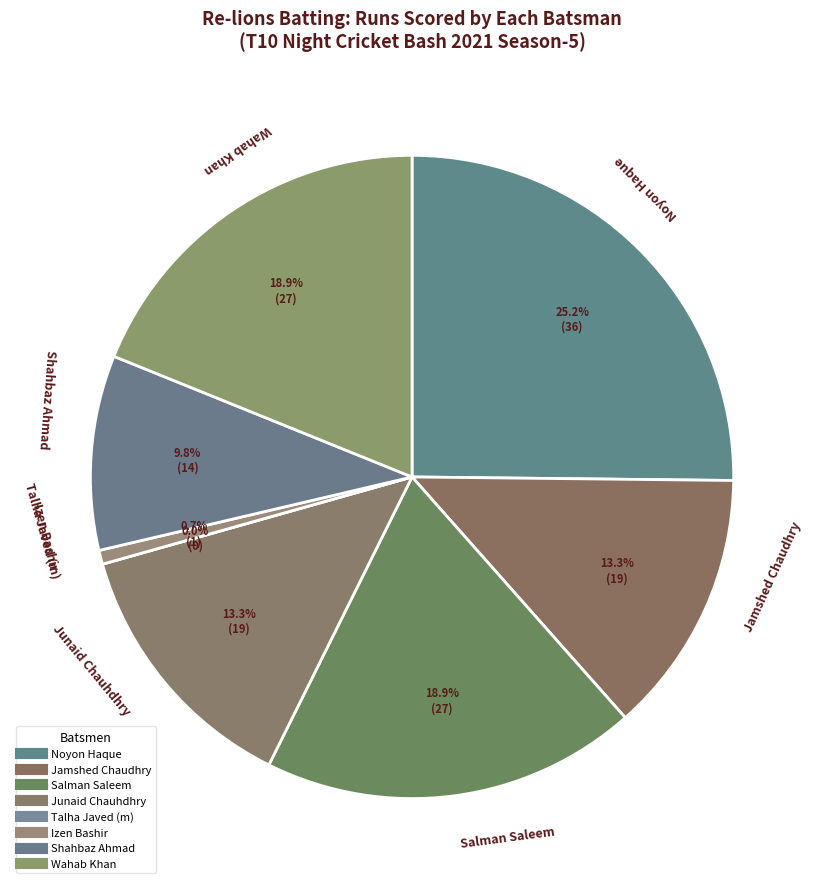

Rank the categories by value from highest to lowest.

Noyon Haque, Salman Saleem, Wahab Khan, Jamshed Chaudhry, Junaid Chauhdhry, Shahbaz Ahmad, Izen Bashir, Talha Javed (m)